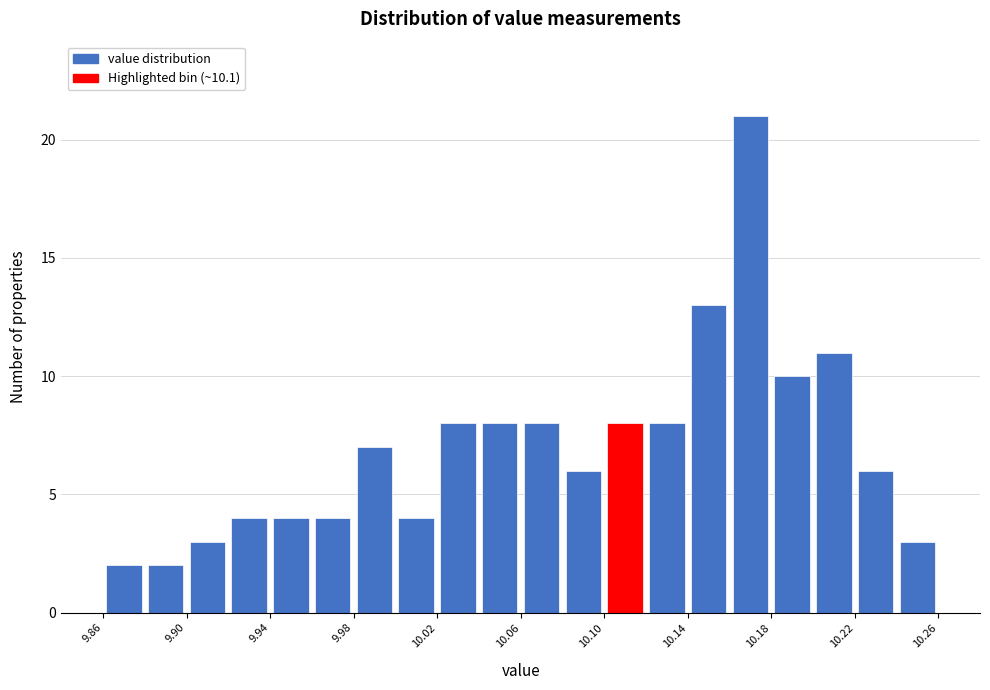

Which range on the x-axis has the tallest bar?

10.16 to 10.18